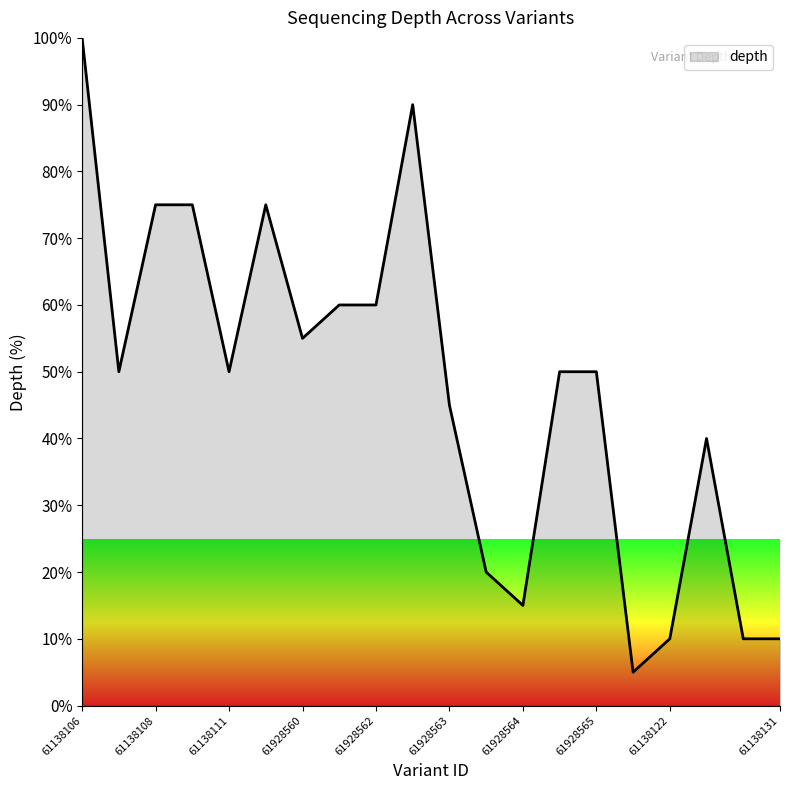

What is the maximum value shown in the chart?

100.0